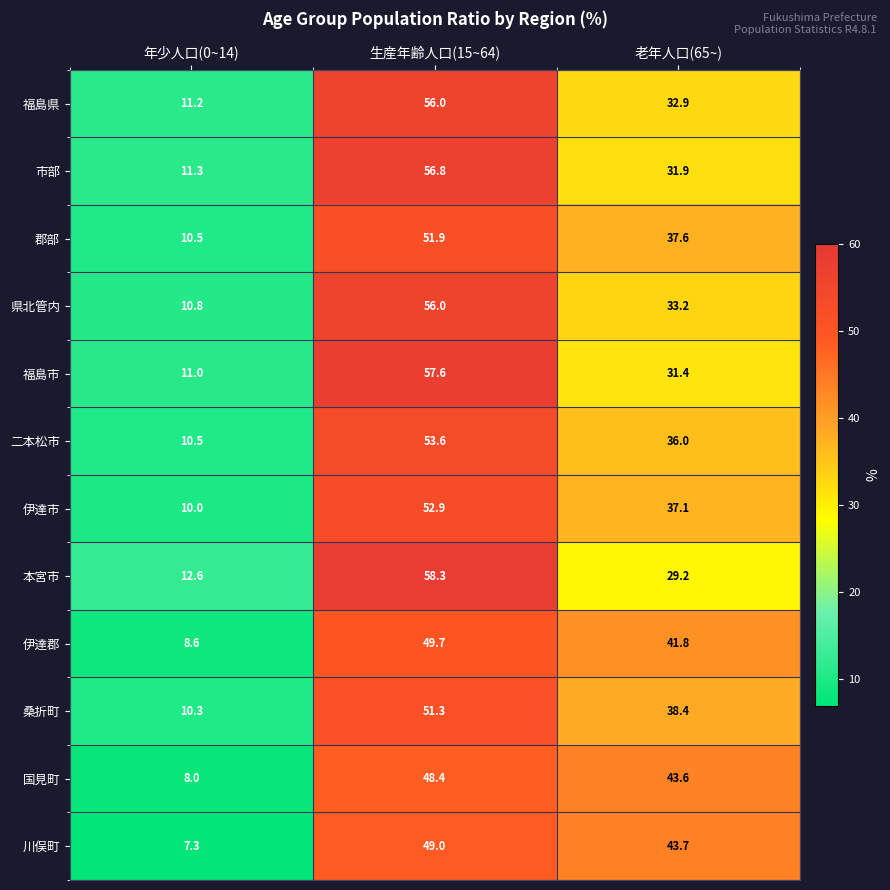

How many data points in 郡部 are above 37?

2